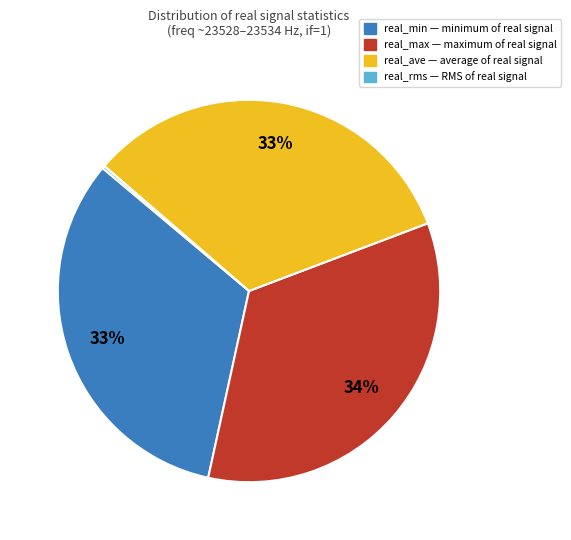

Approximately how many times larger is the value at real_ave compared to real_max?

1.0